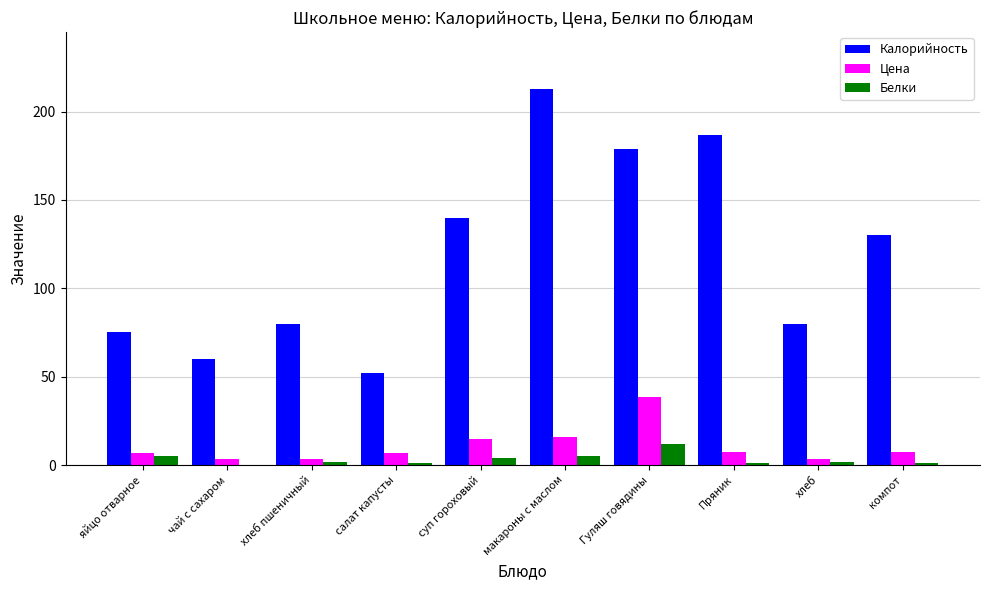

Read the Цена value at Гуляш говядины.

38.4